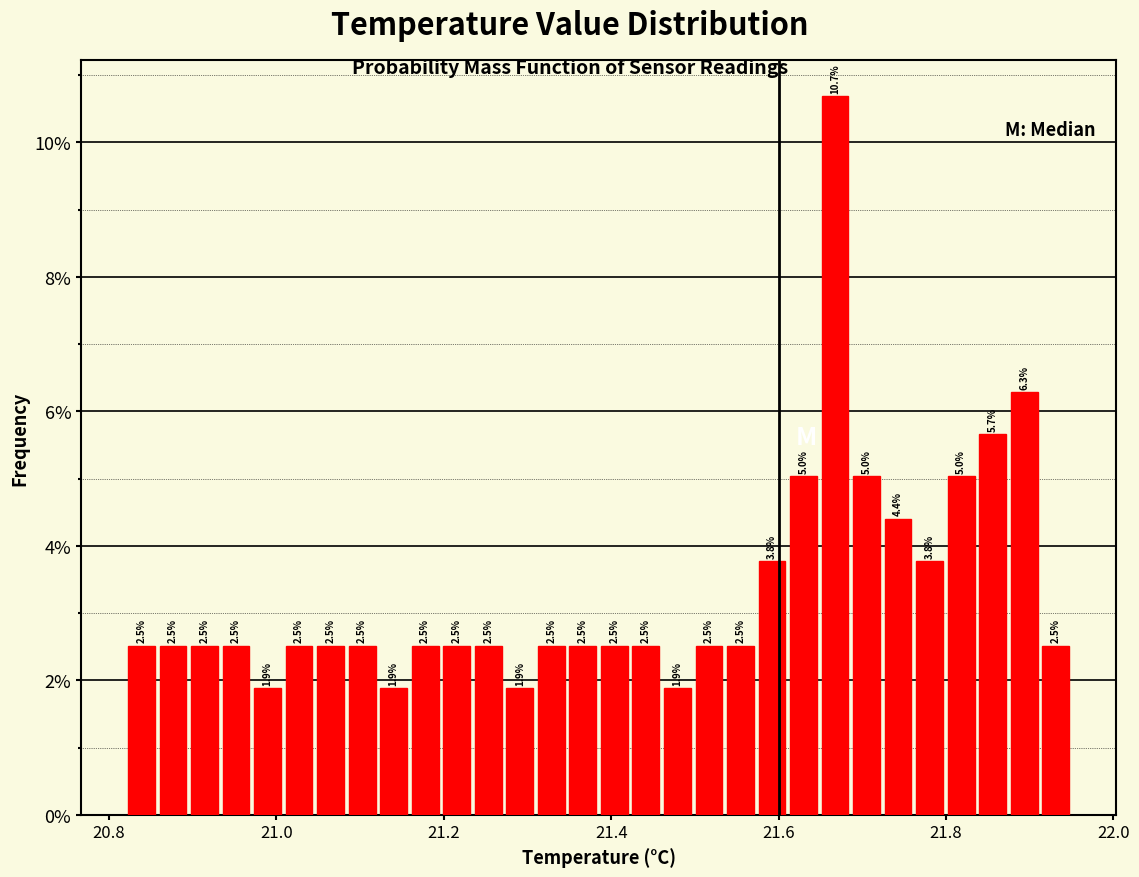

Read against the x-axis, roughly where is the centre of the tallest bar?

21.66